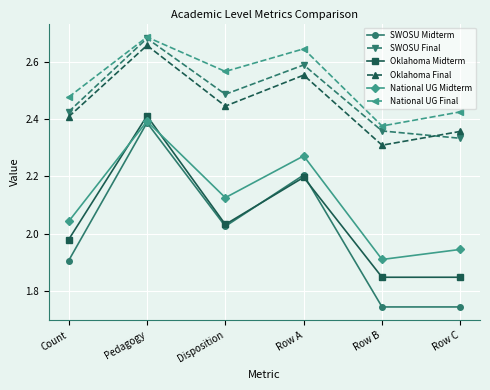

What is the sum of the National UG Final values at Pedagogy and Row A?

5.3